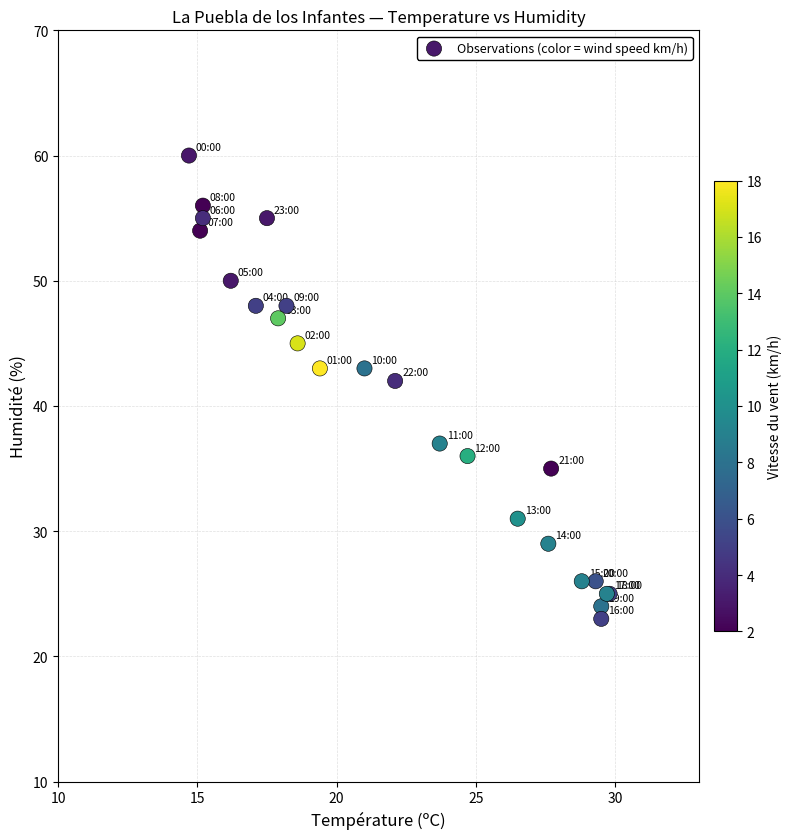

What Y value in the scatter plot is closest to 41?

42